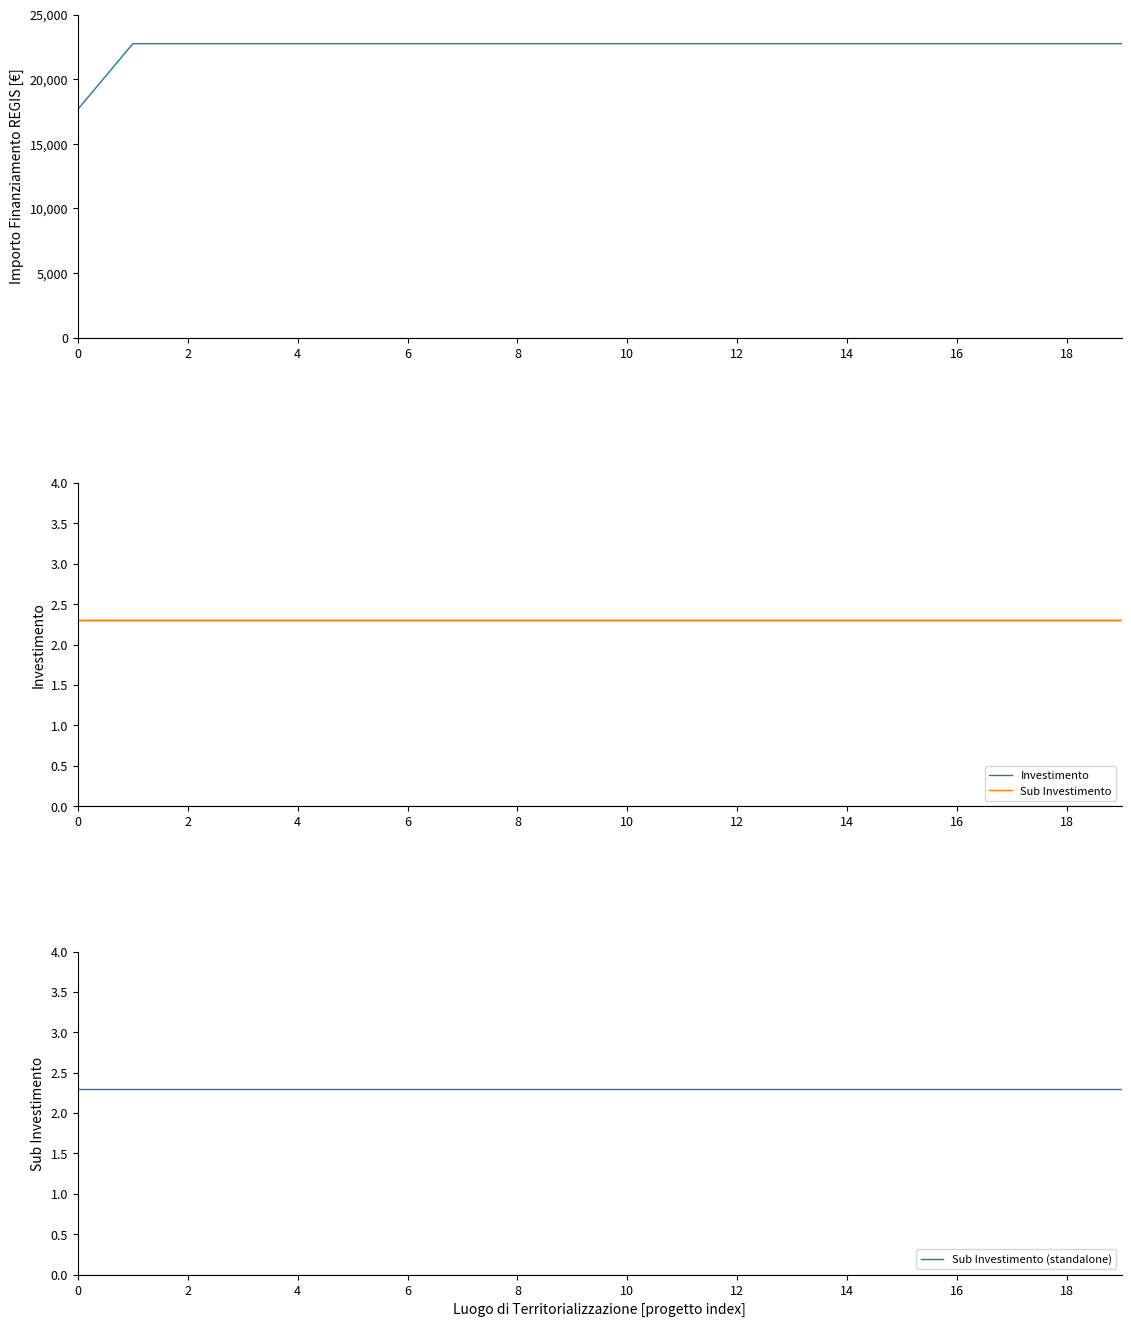

At how many categories does at least one series exceed 21357?

19